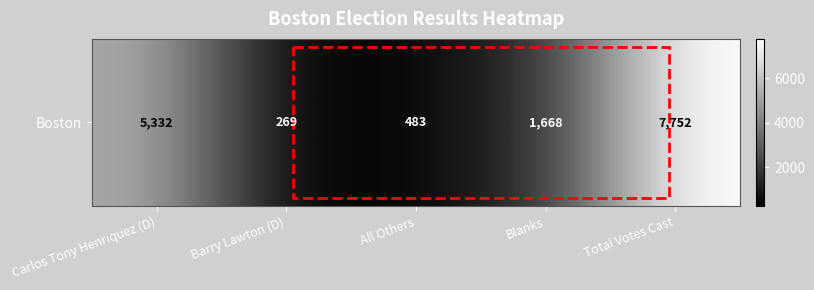

The value at Carlos Tony Henriquez (D) is 5332. True or false?

True